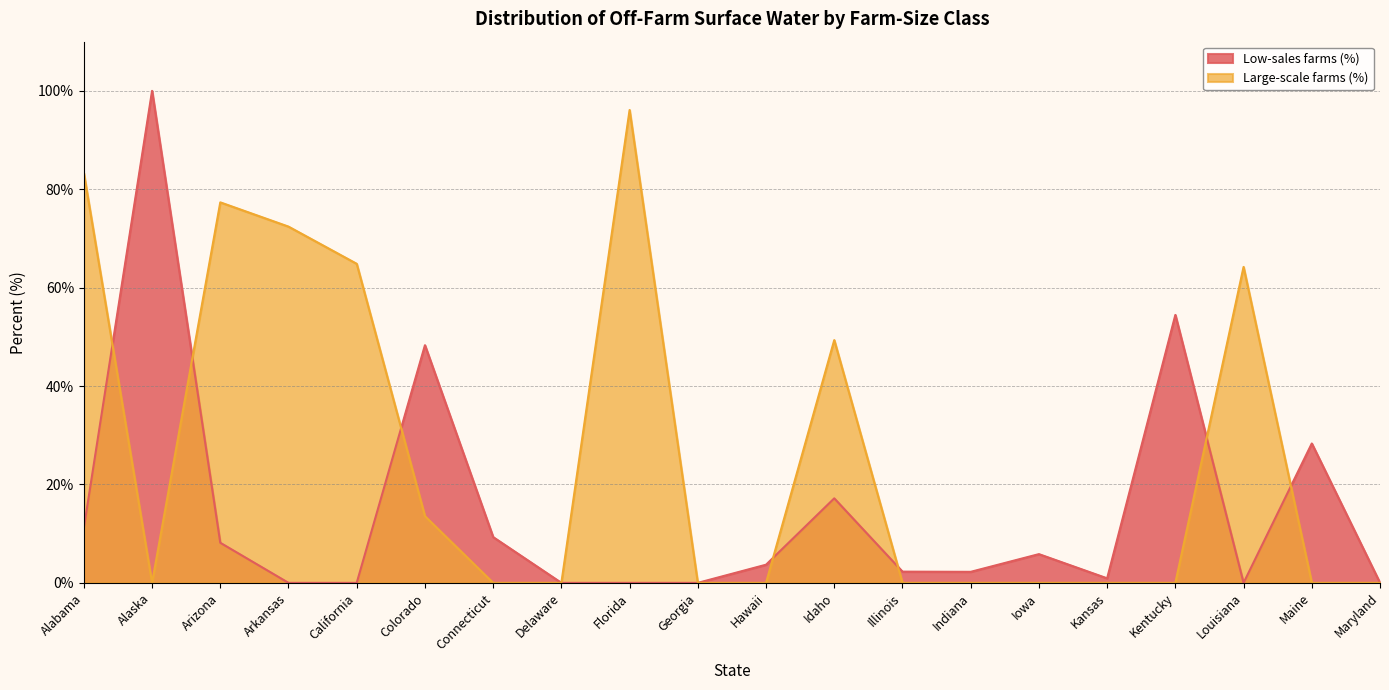

True or false: Large-scale farms (%) has more than 2 interior local peaks.

True